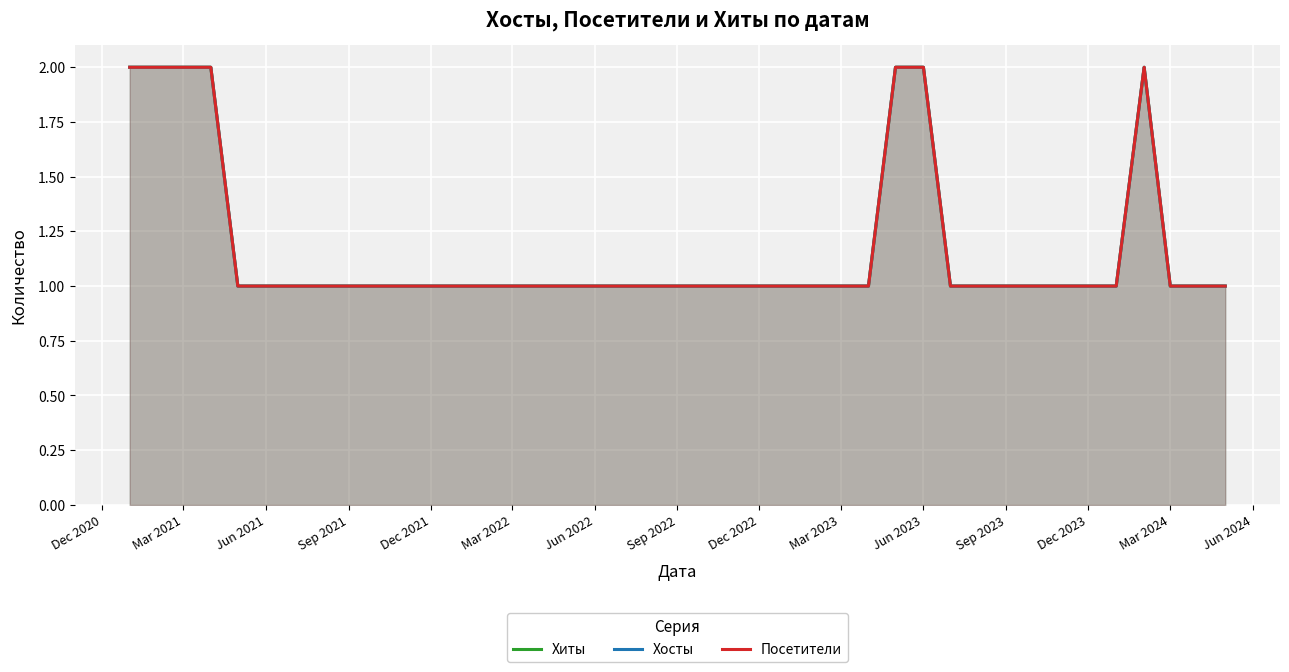

How many data points in Посетители are above 1?

7